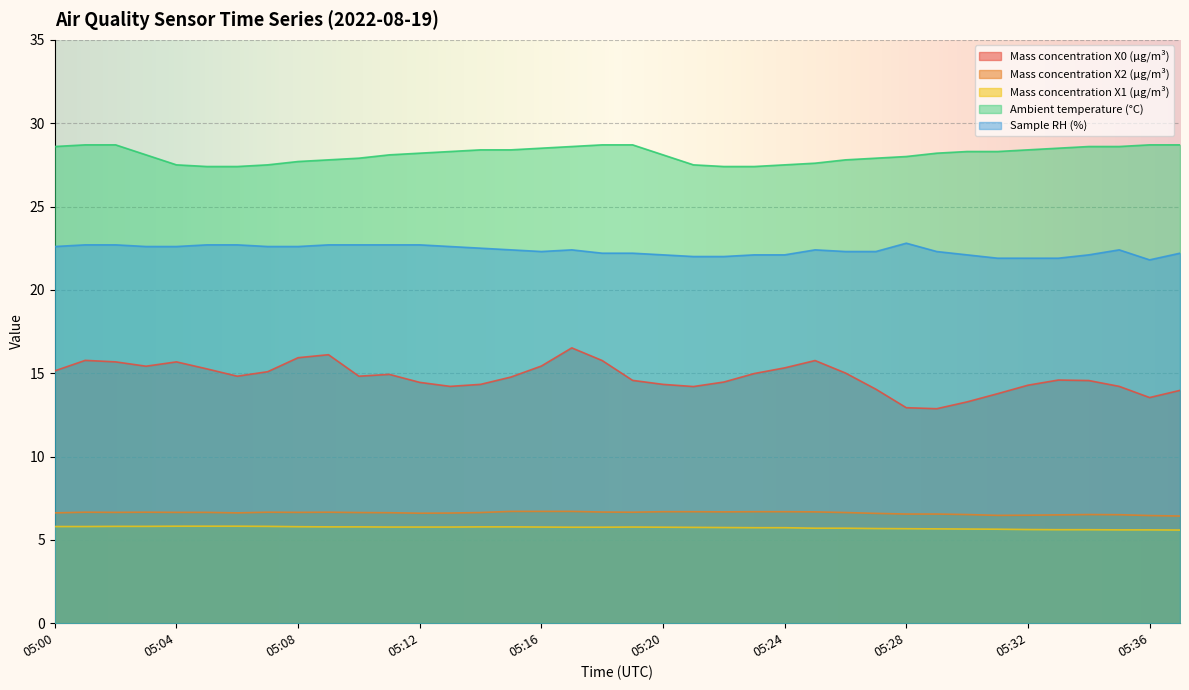

The Mass concentration X0 (μg/m³) series shows 14.8 at 05:06. True or false?

True